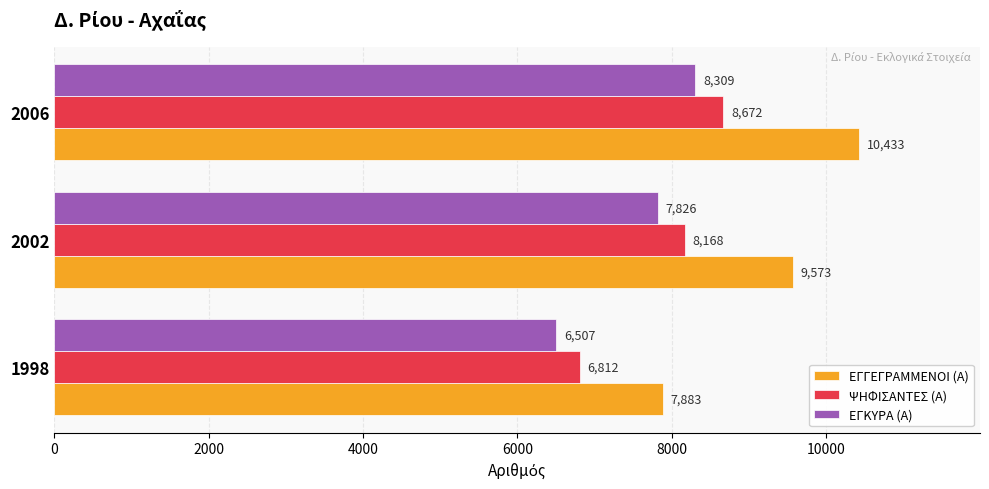

What is the sum of the ΨΗΦΙΣΑΝΤΕΣ (Α) values at 1998 and 2006?

15484